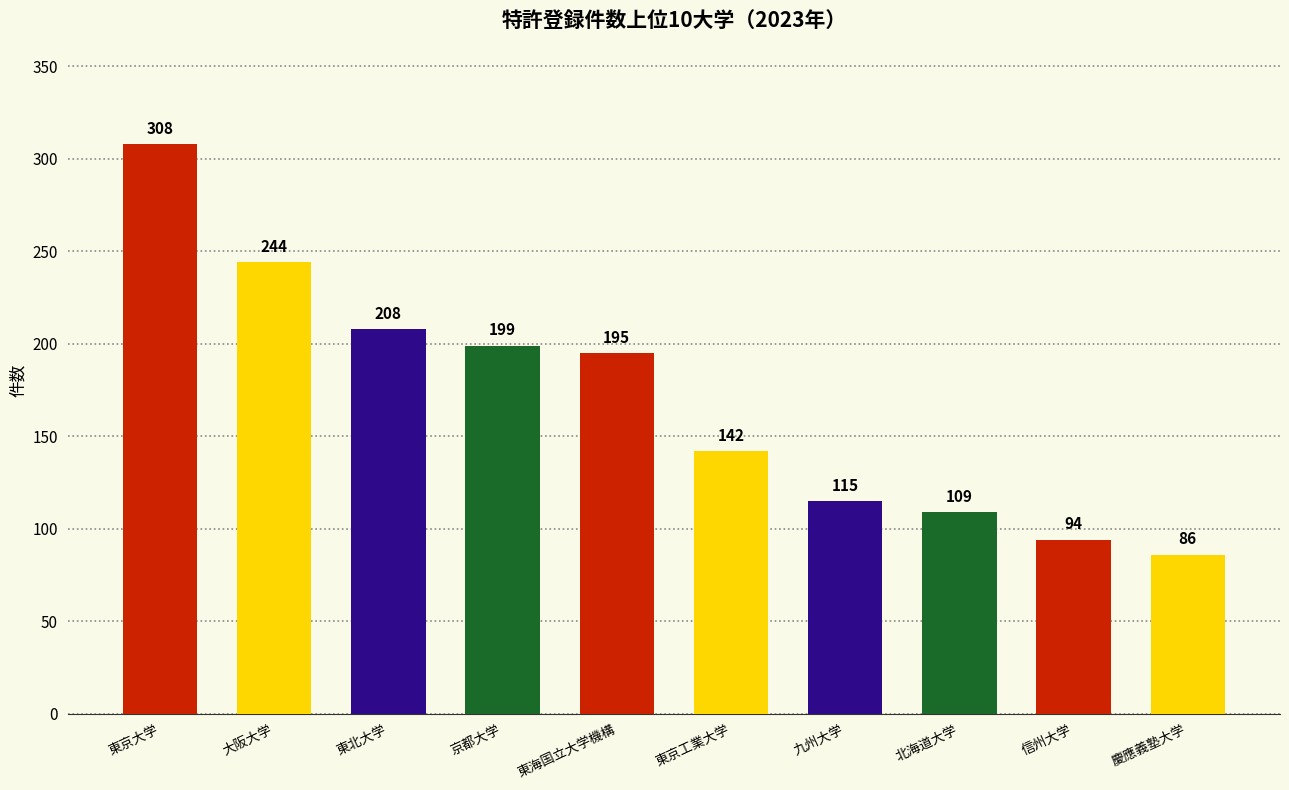

Reading left to right, what are all the values shown in this chart?

東京大学=308	大阪大学=244	東北大学=208	京都大学=199	東海国立大学機構=195	東京工業大学=142	九州大学=115	北海道大学=109	信州大学=94	慶應義塾大学=86